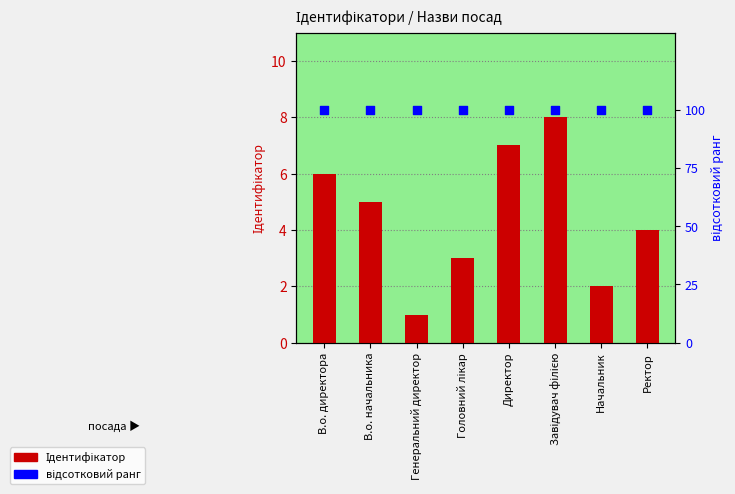

Which series contains the highest Y value?

відсотковий ранг